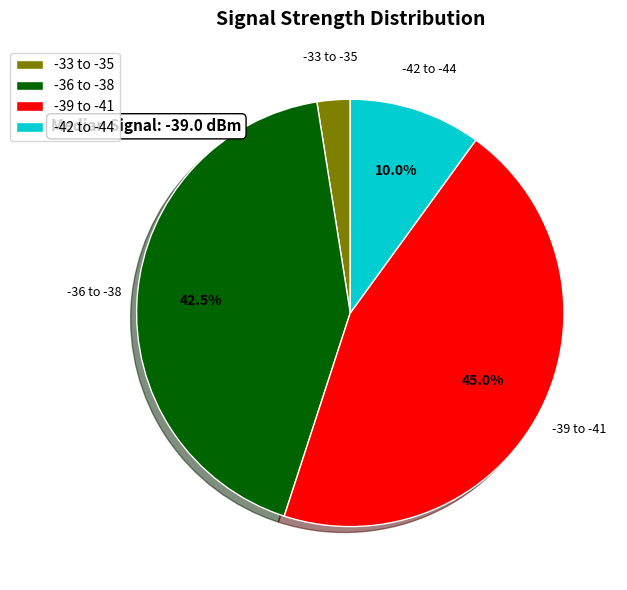

Does any single category account for the majority?

No